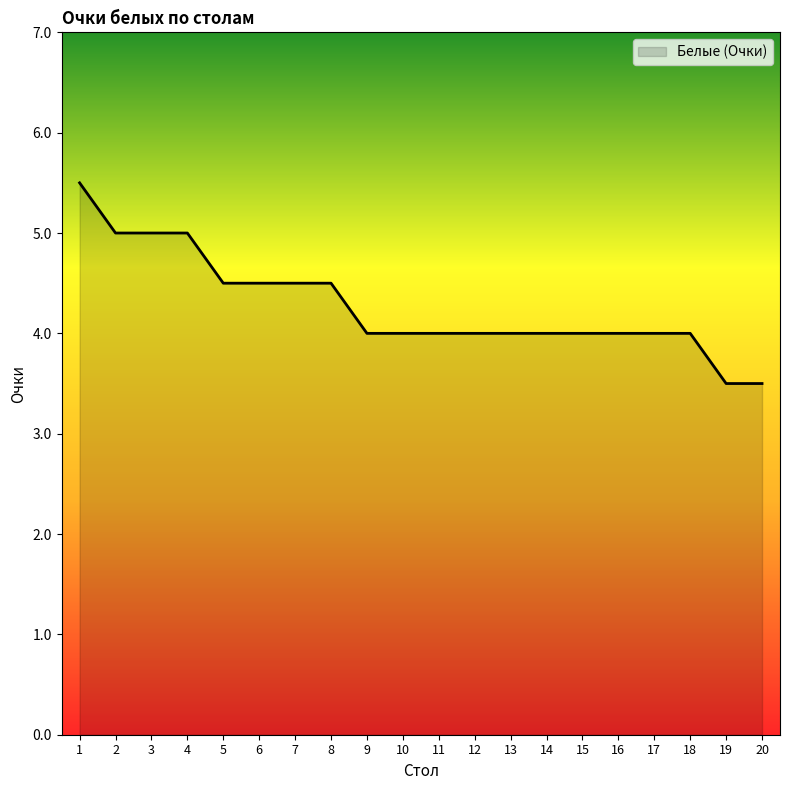

What is the difference between the second highest and minimum values?

1.5